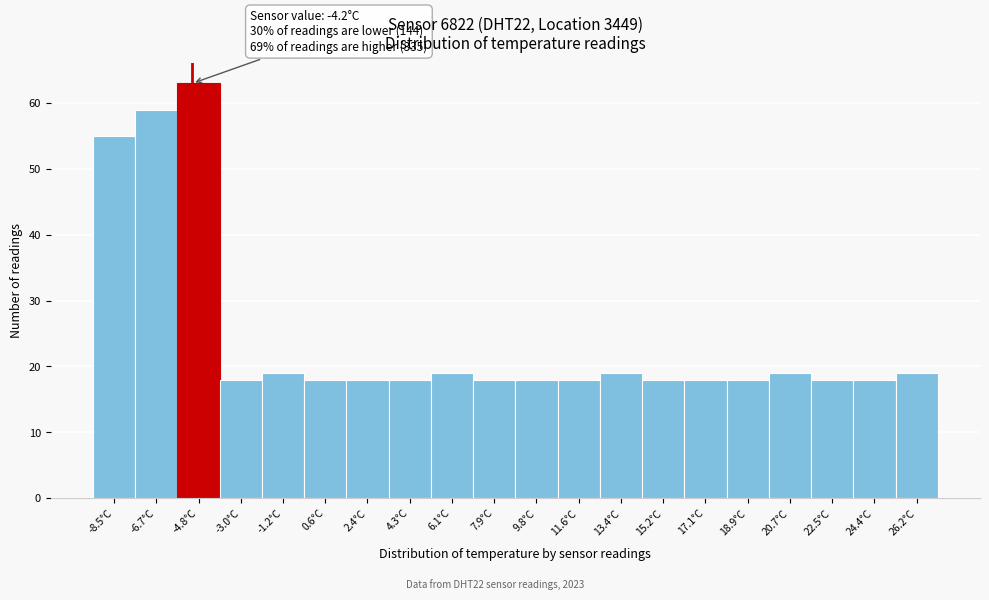

Reading left to right, transcribe all the data shown in this chart.

55	59	63	18	19	18	18	18	19	18	18	18	19	18	18	18	19	18	18	19